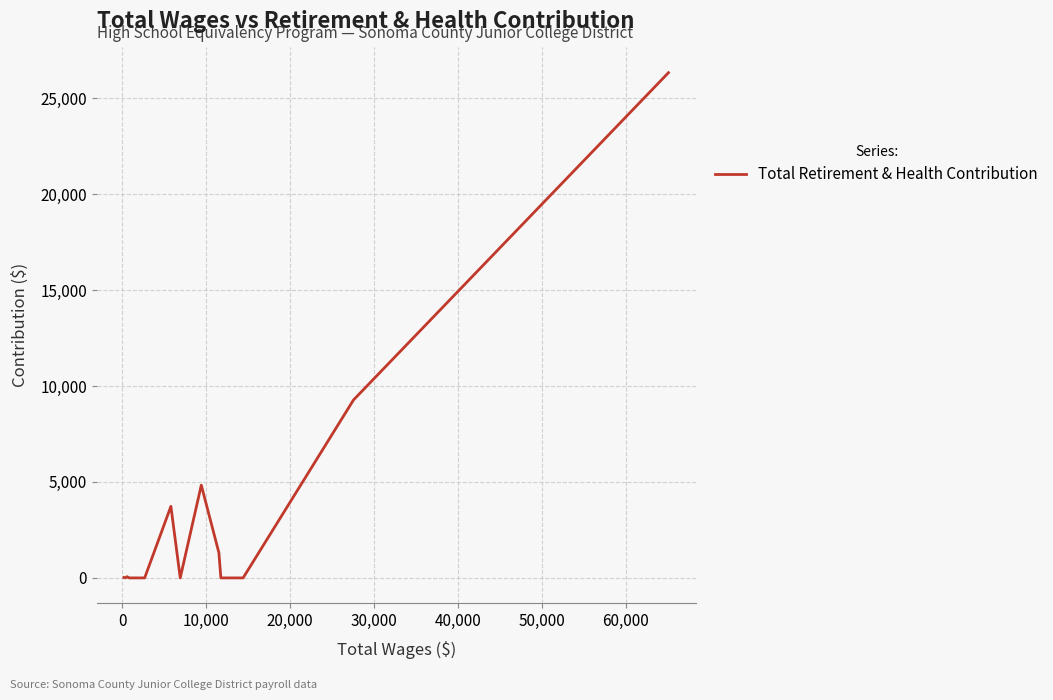

What is the greatest value displayed?

26326